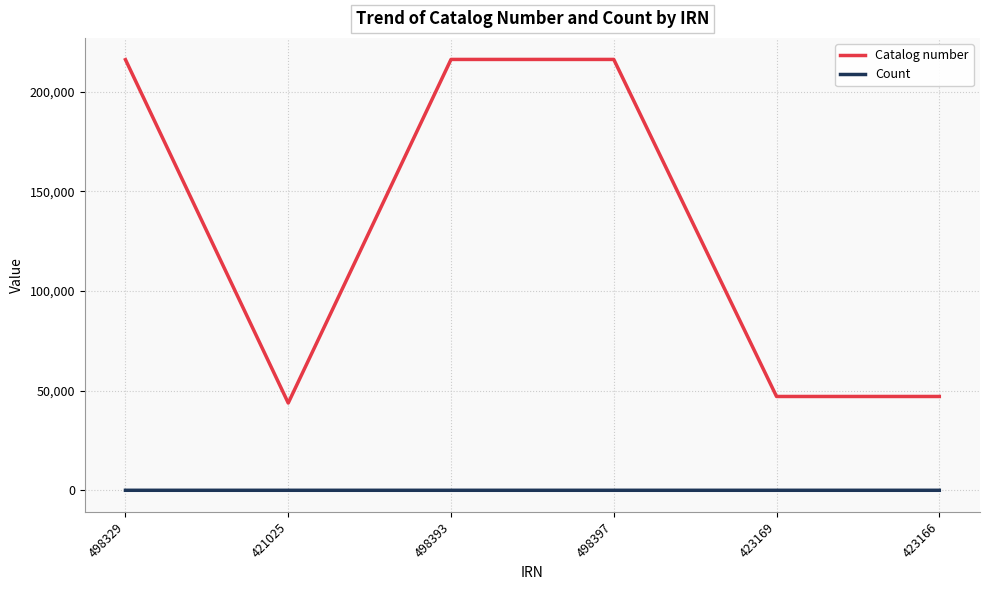

The Catalog number series shows 43789 at 421025. True or false?

True